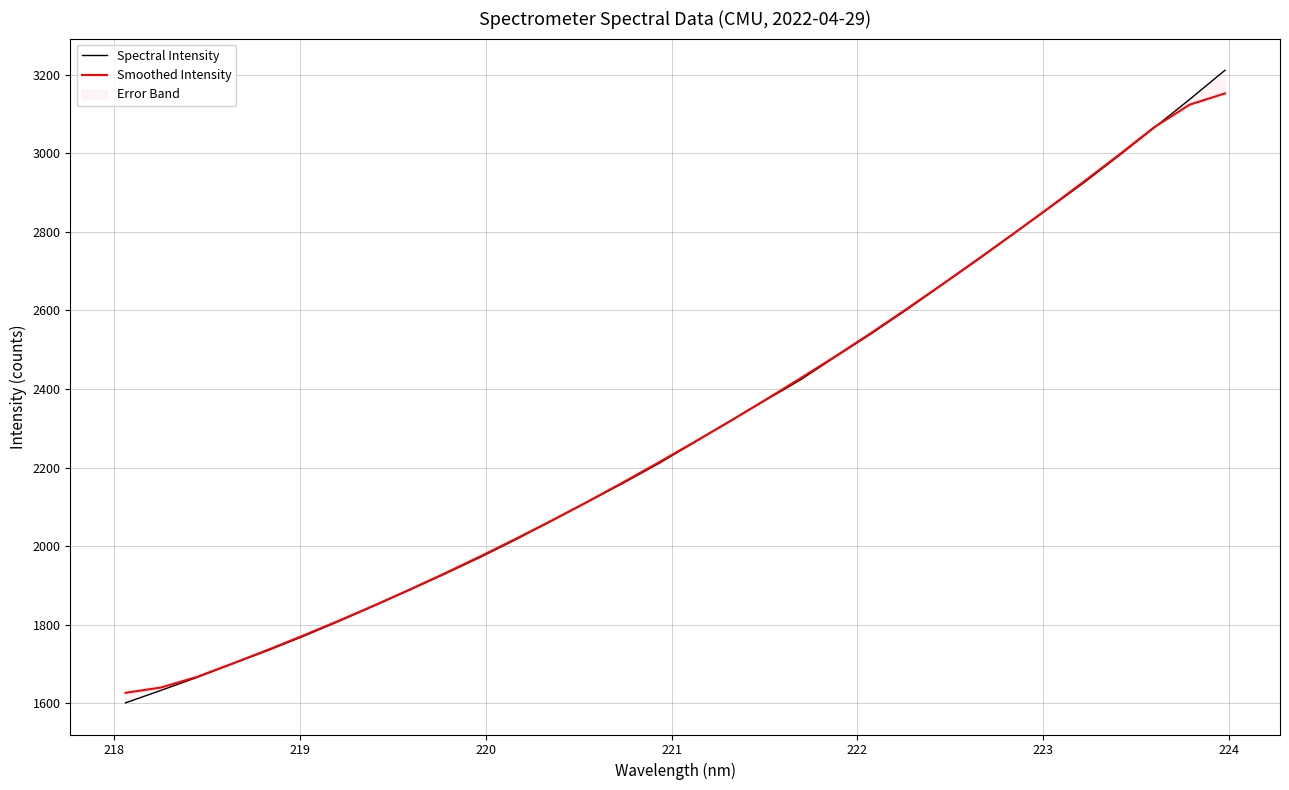

What is the smallest value displayed?

1601.3